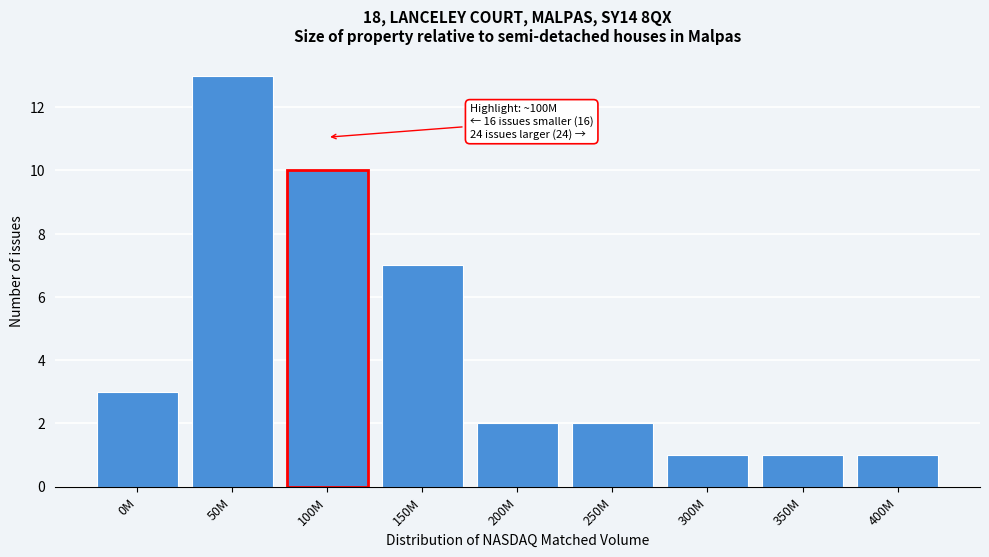

Reading left to right, transcribe all the data shown in this chart.

3	13	10	7	2	2	1	1	1